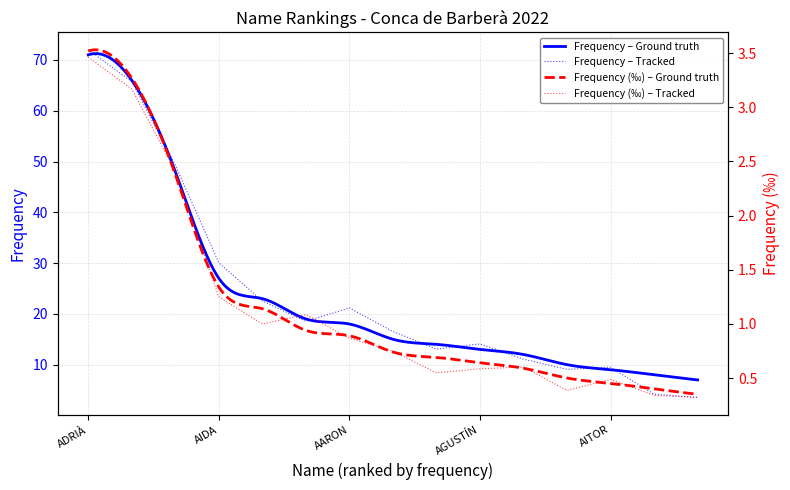

What is the greatest value displayed?

72.0